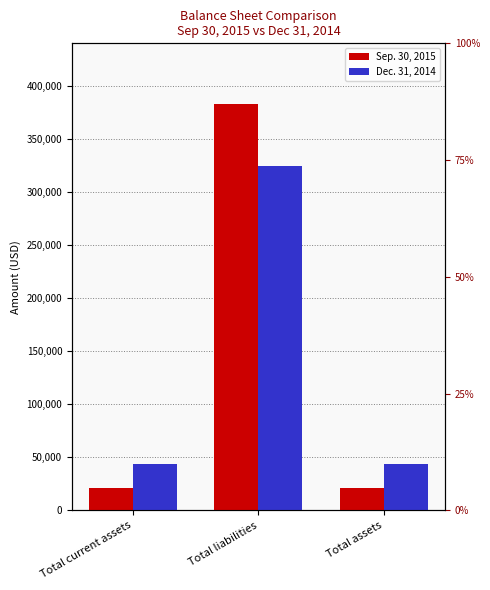

How many data points in Sep. 30, 2015 are above 21023?

1